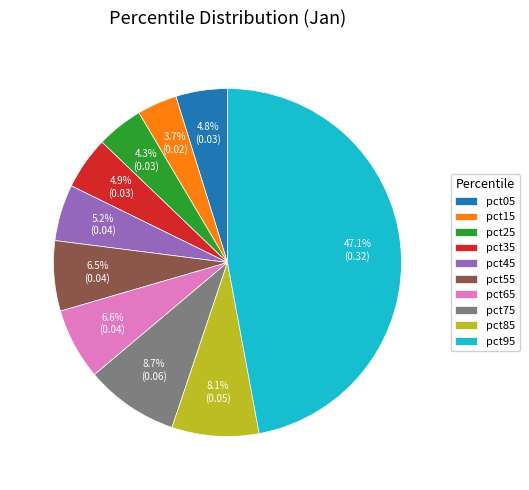

Is there any slice that represents more than half of the pie?

No